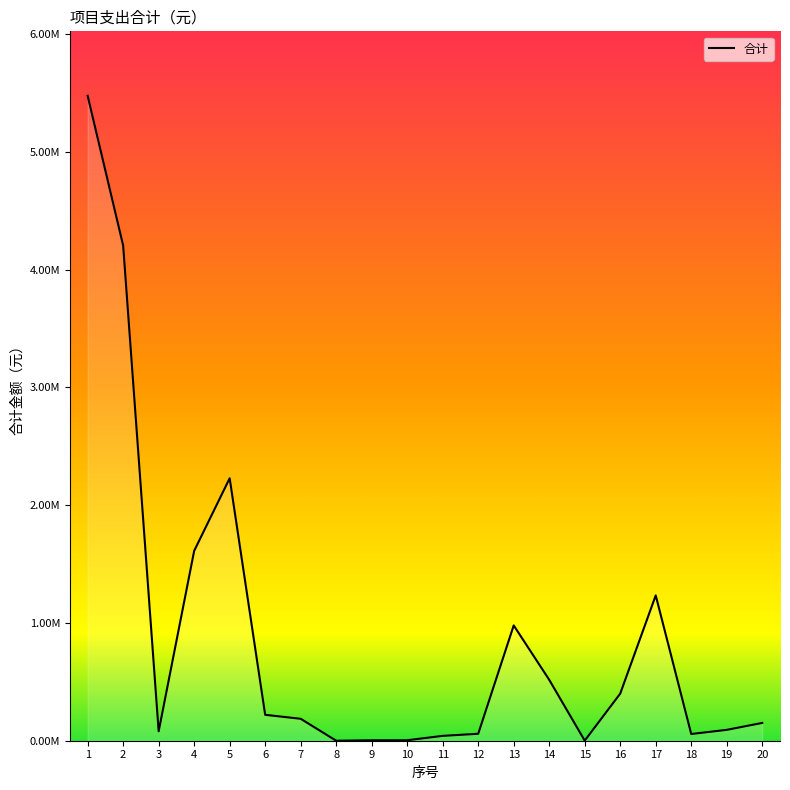

Which category has the highest value across all series?

1